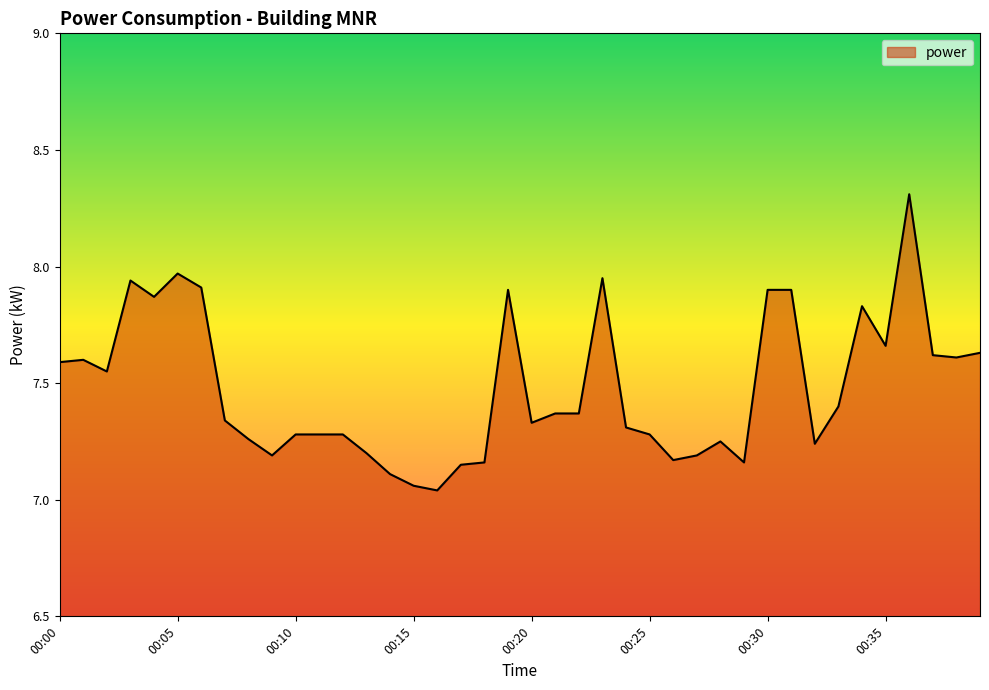

What is the greatest value displayed?

8.3